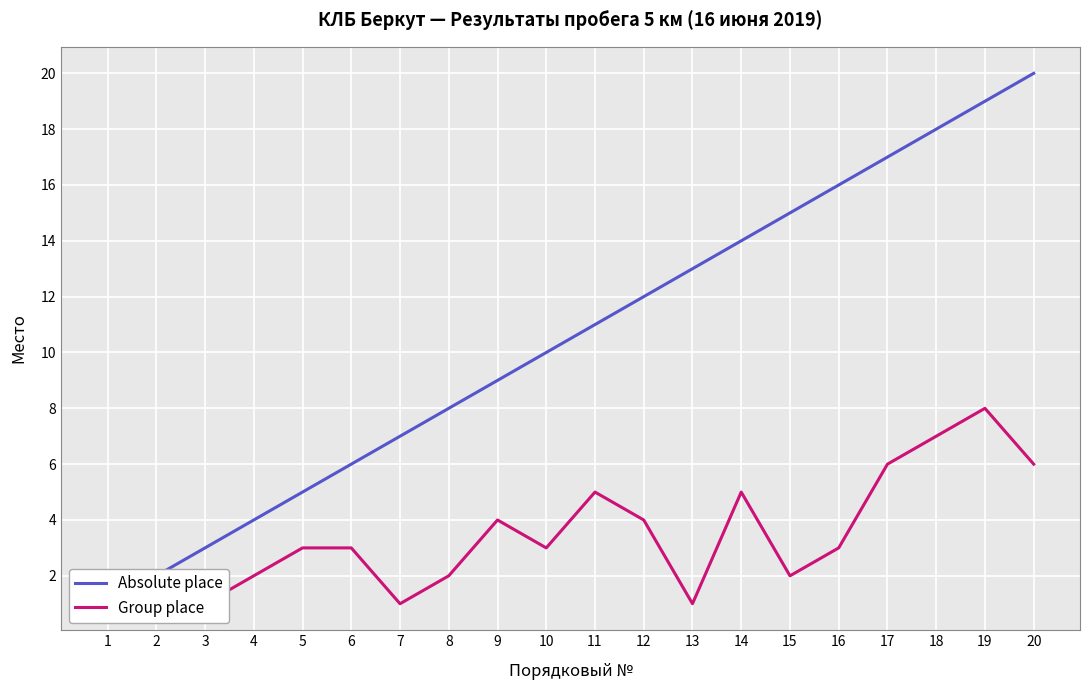

Which series has the largest range (max minus min)?

Absolute place